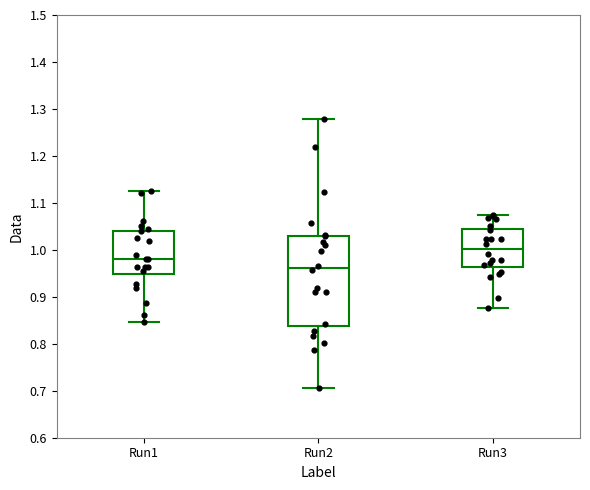

Comparing the boxes themselves (not the whiskers), which one is the tallest?

Run2